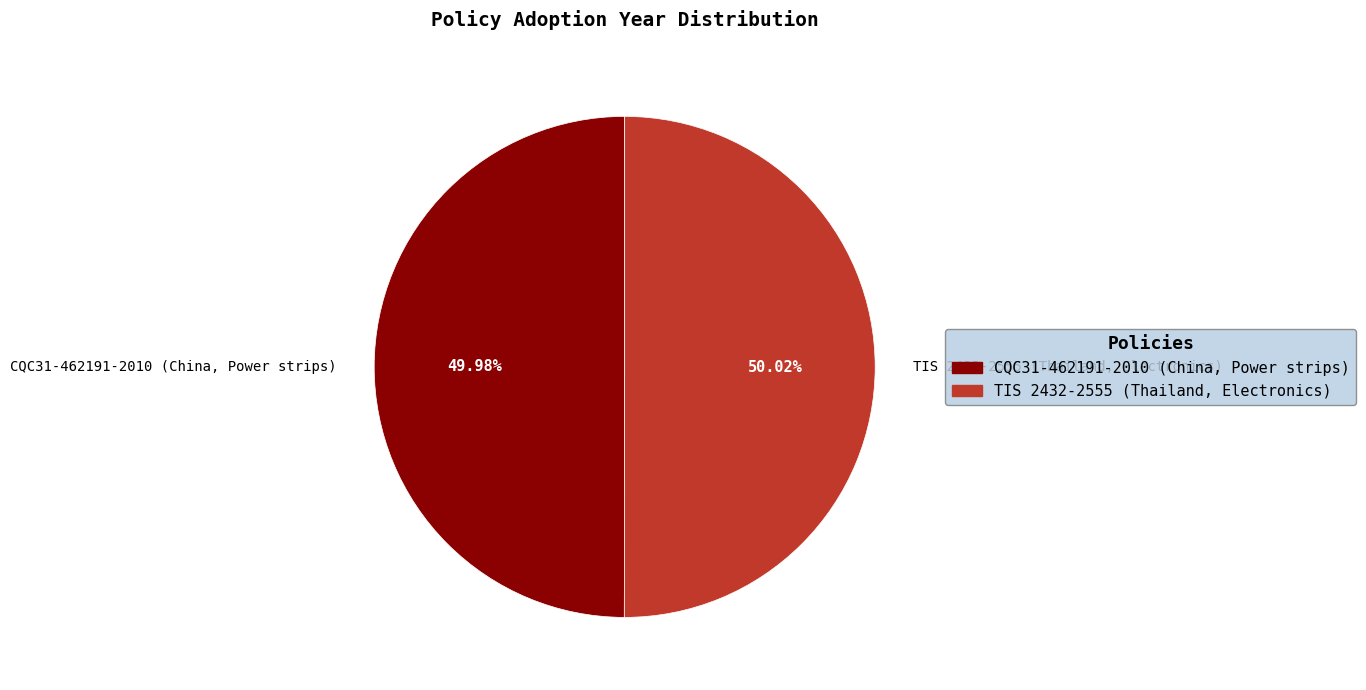

To the nearest percent, what is the combined percentage of CQC31-462191-2010 (China, Power strips) and TIS 2432-2555 (Thailand, Electronics)?

100%